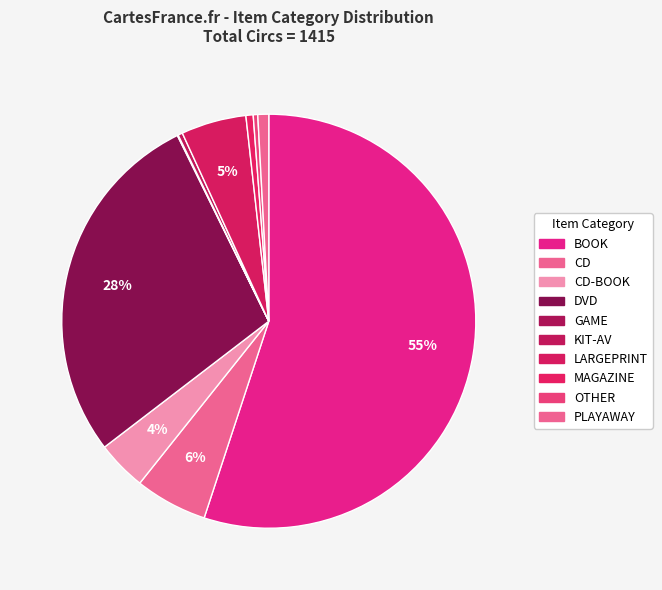

What is the total percentage of OTHER and LARGEPRINT?

5.4%